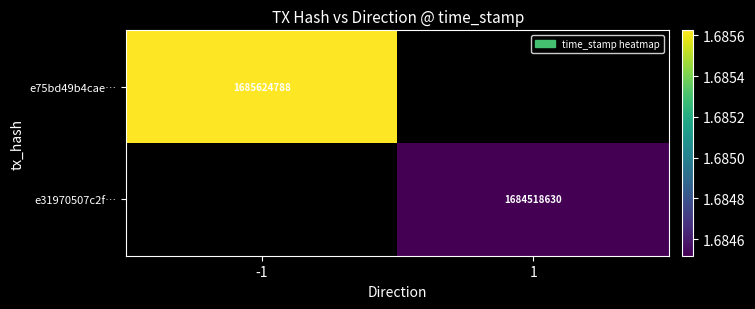

How many distinct data groups are displayed?

2